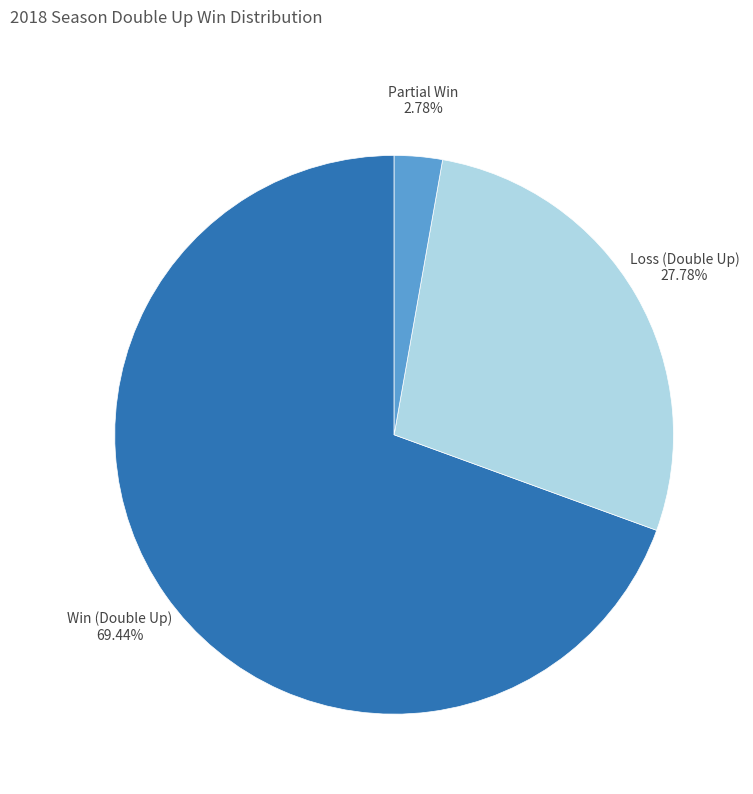

Does any single category account for the majority?

Yes